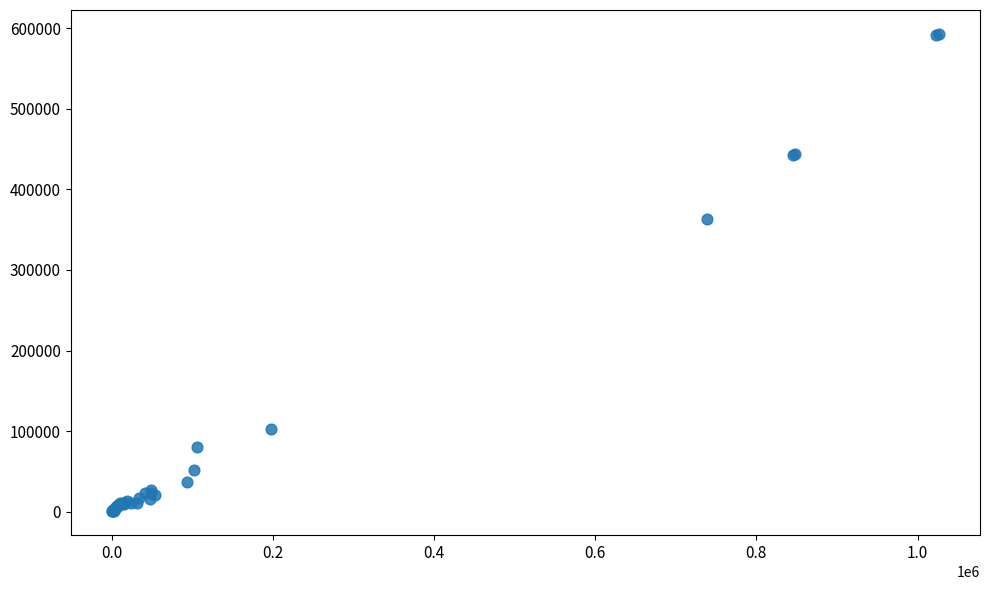

What Y value in the scatter plot is closest to 296790?

363367